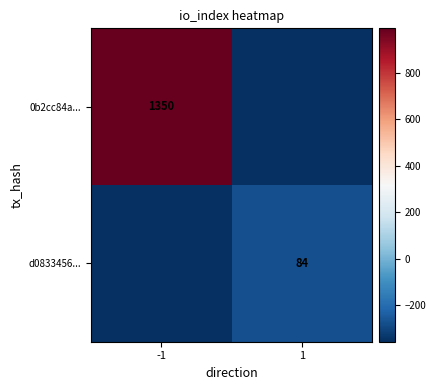

What is the total value across all series at 1?

-633.0